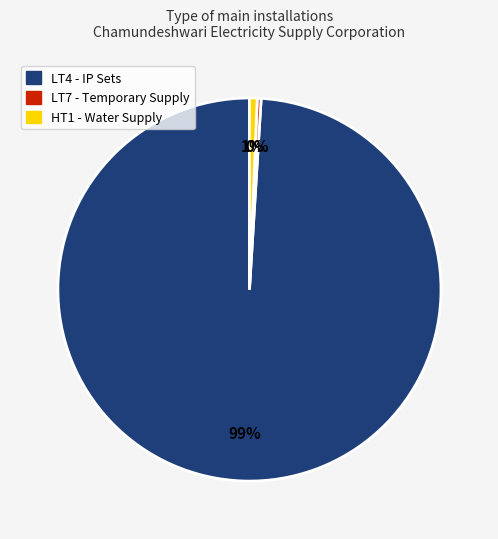

Which slice is the largest?

LT4 - IP Sets